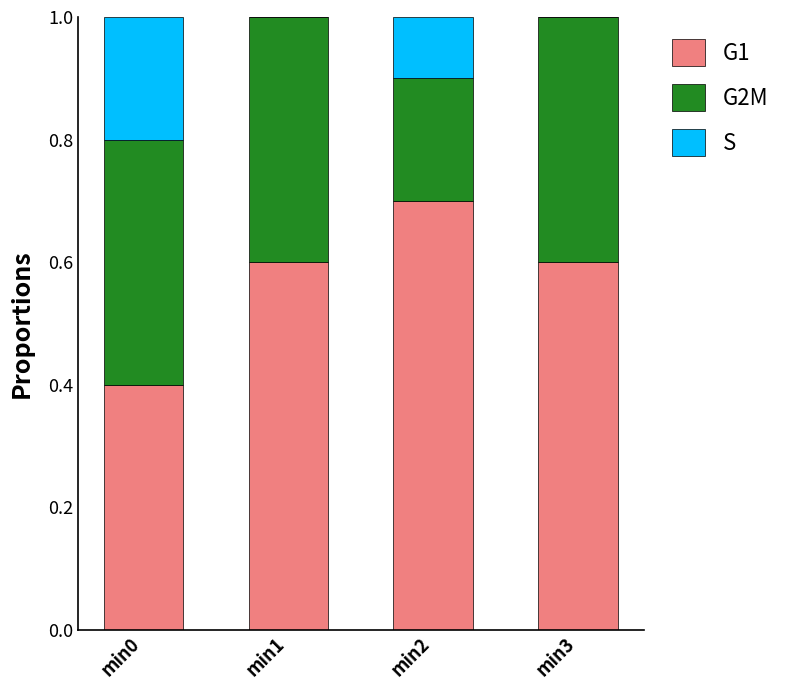

The G1 series shows 1.1 at min1. True or false?

False